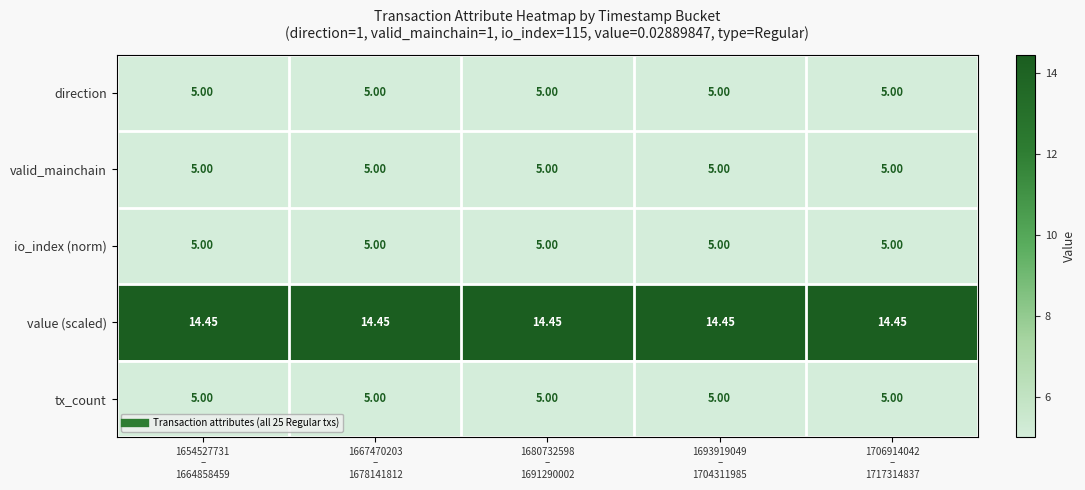

Which series has the largest total across all categories?

value (scaled)